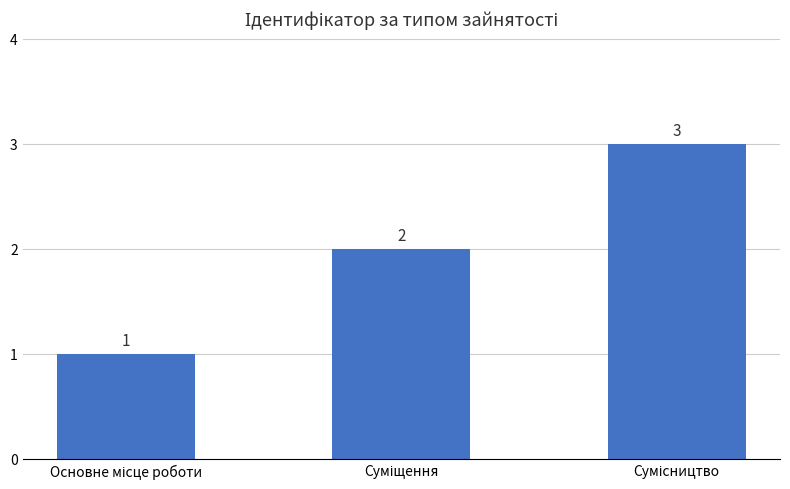

Reading right to left, list all the values displayed in this chart.

3	2	1